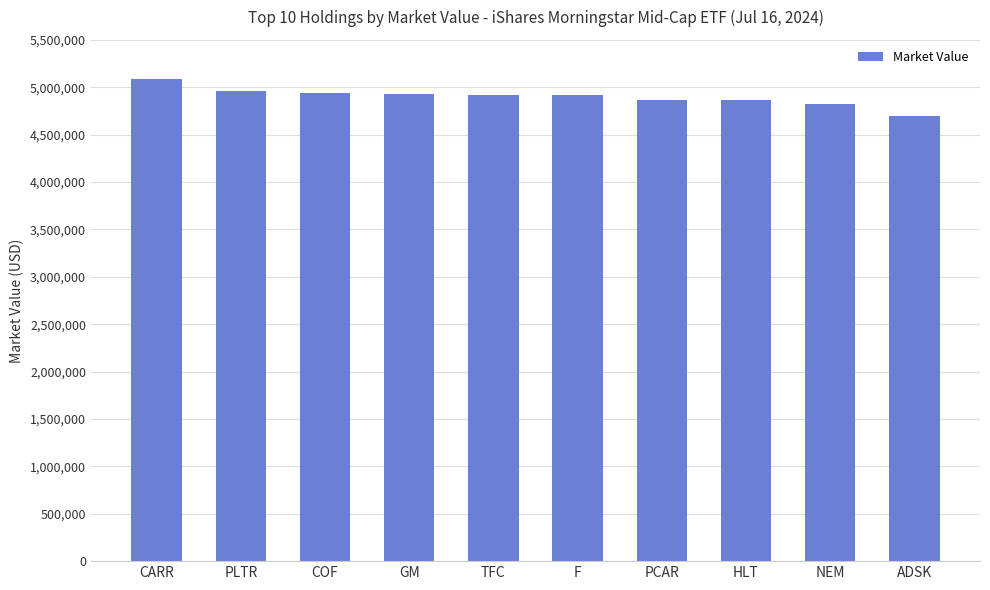

True or false: the data shows 5092225.5 at CARR.

True